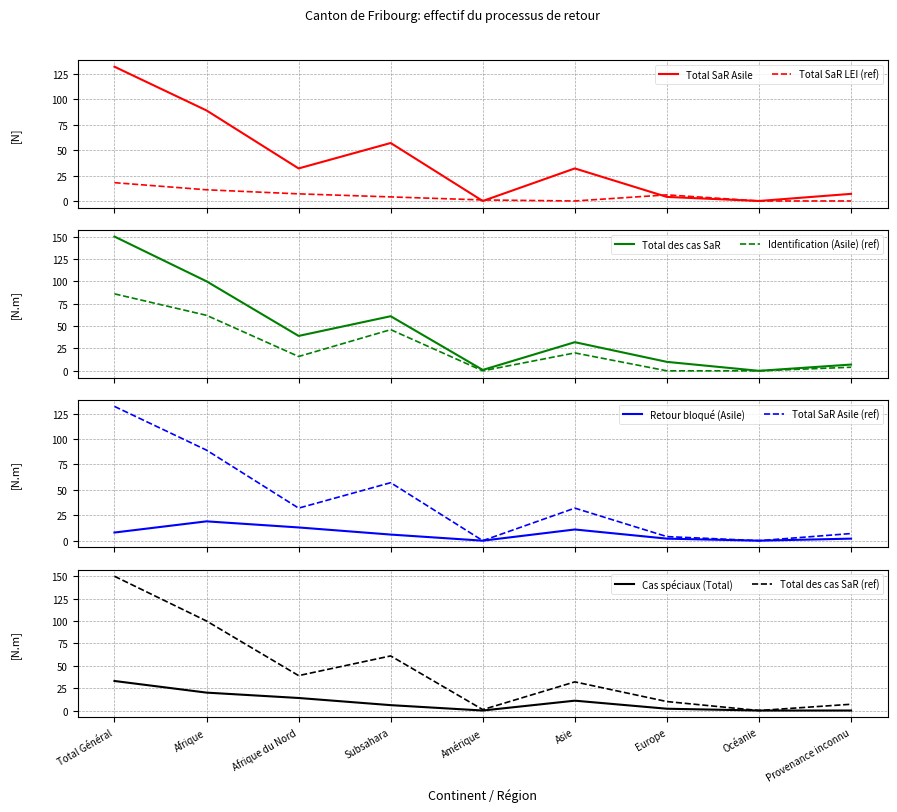

At how many categories does at least one series exceed 88?

2